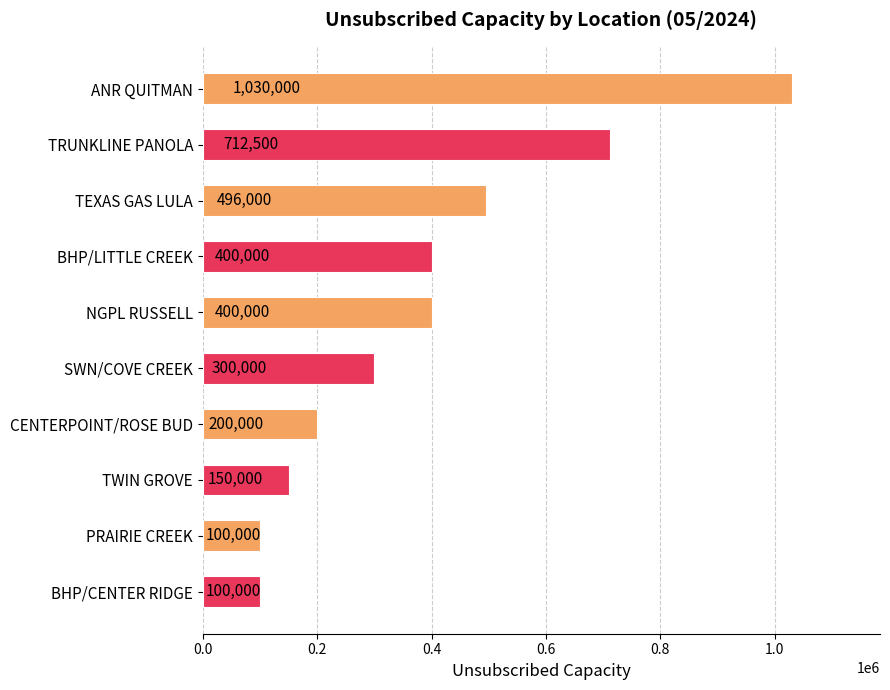

How many bars are there in total?

10